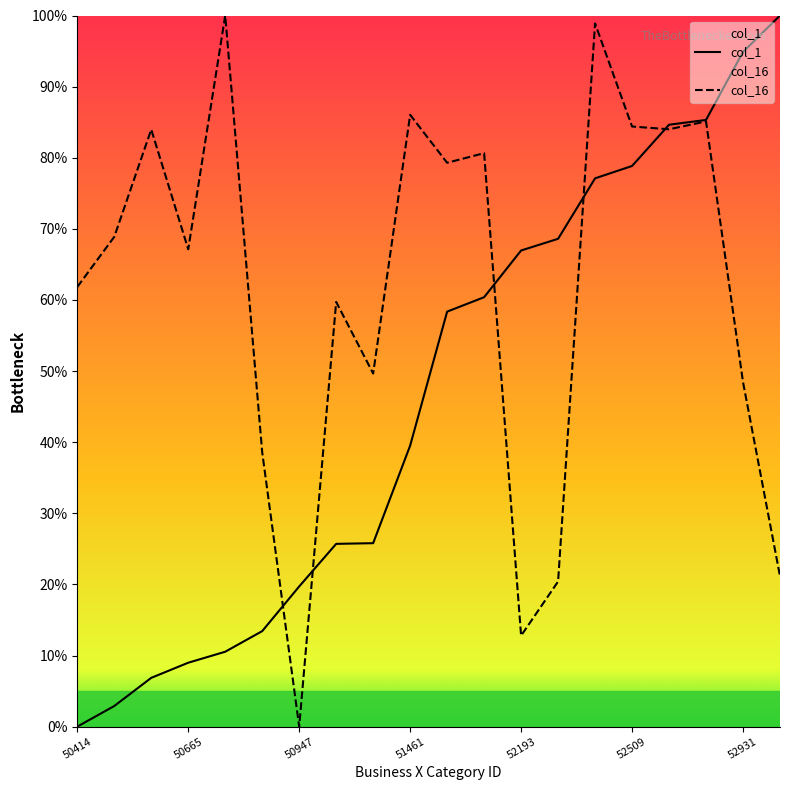

What is the spread (max minus min) of values at 52509?

5.5